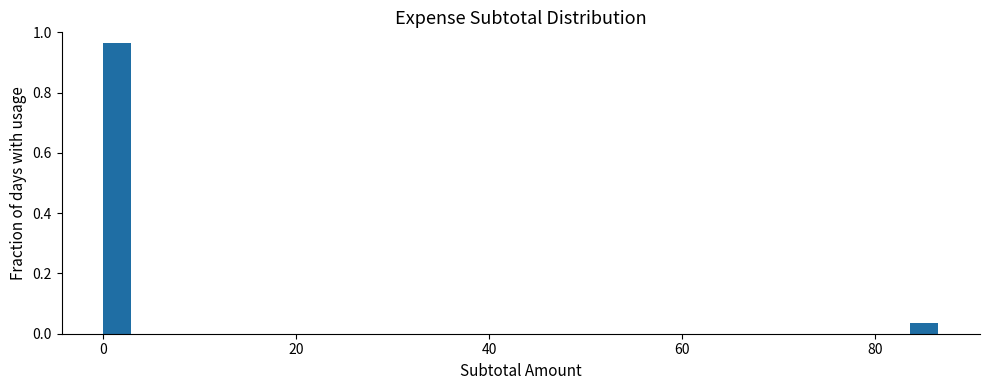

Read against the x-axis, roughly where is the centre of the tallest bar?

2